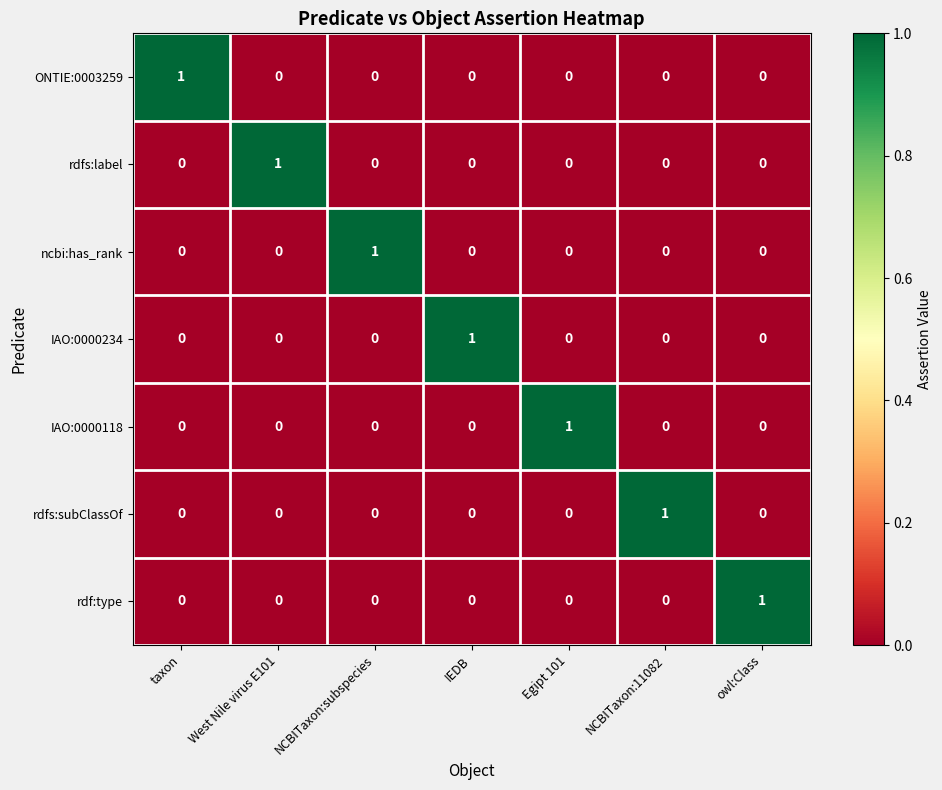

Count the IAO:0000234 values in the range 0 to 1.

7